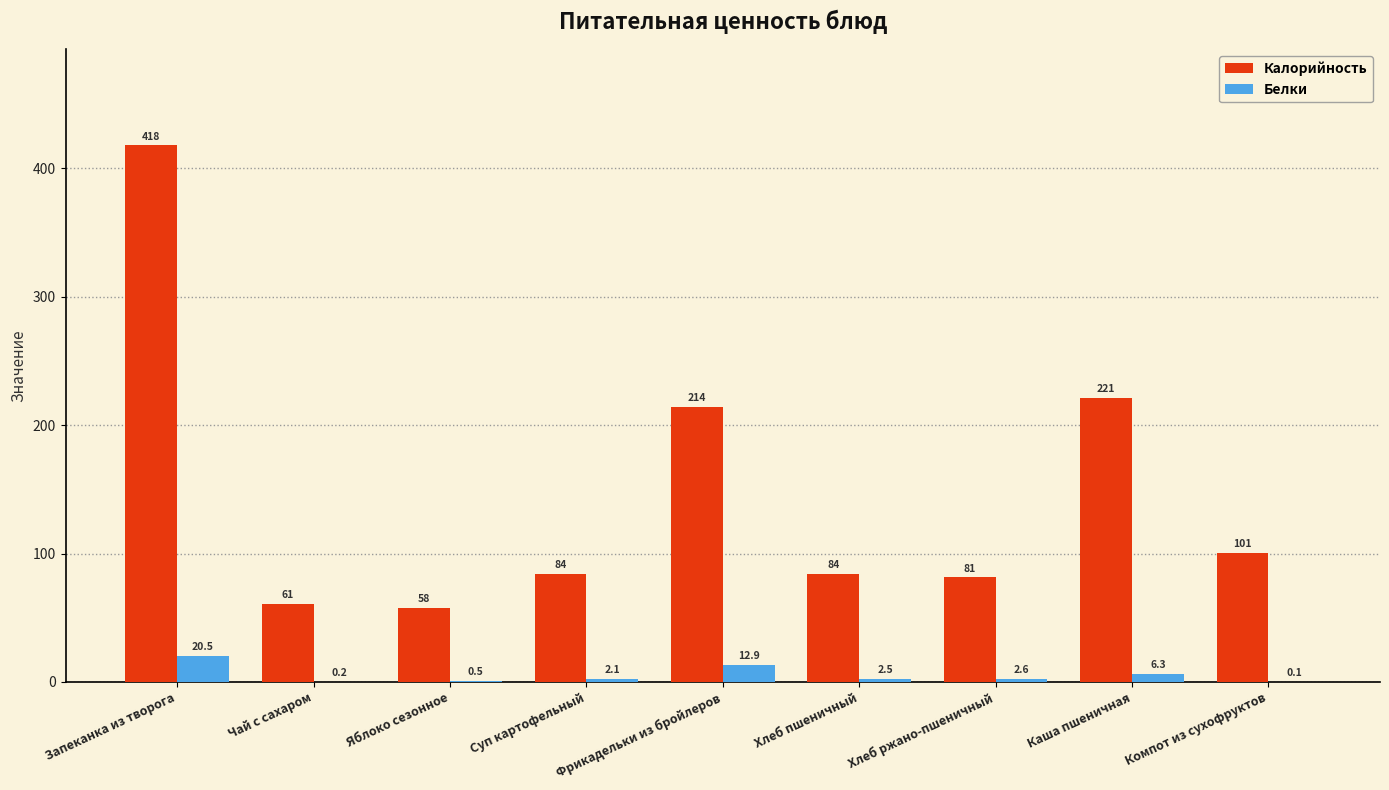

Is the value of Белки at Хлеб ржано-пшеничный greater than the value of Калорийность at Суп картофельный?

No